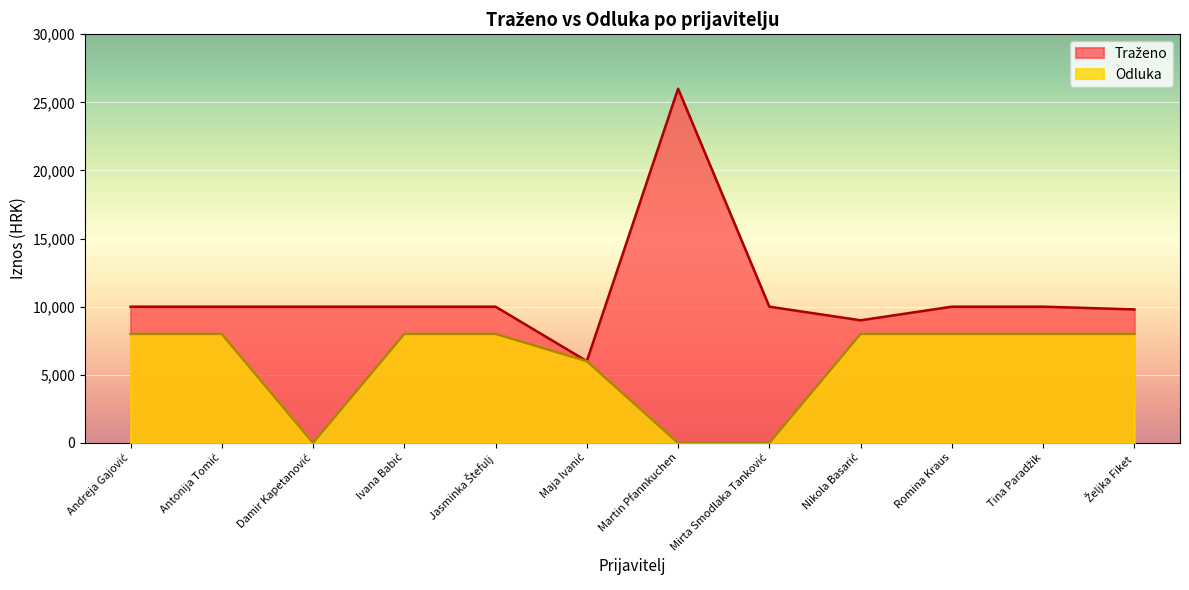

Where is the first local maximum for Traženo?

Martin Pfannkuchen